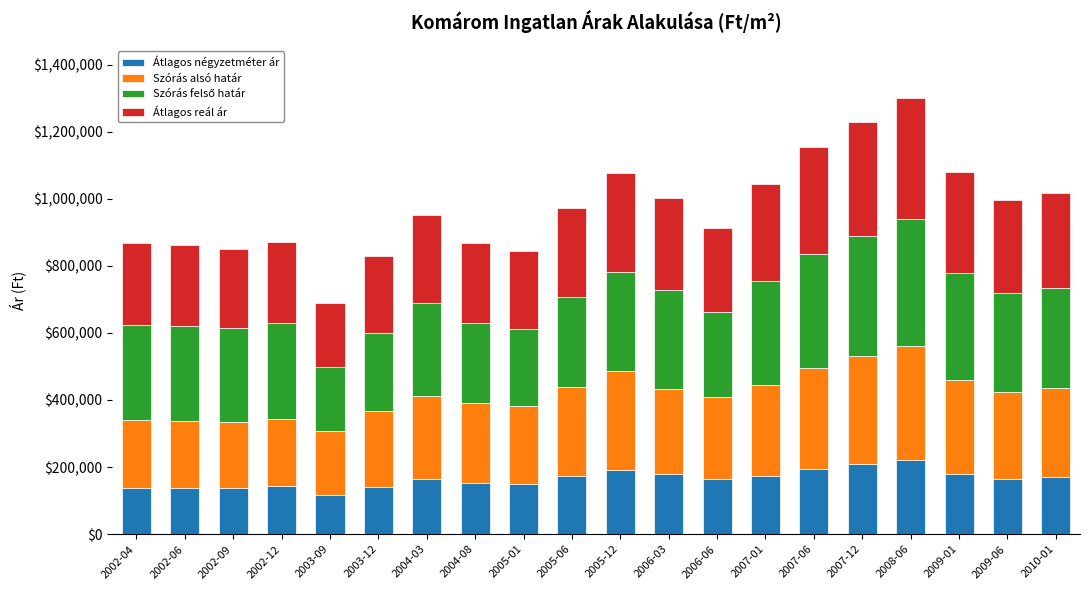

What is the total value across all series at 2007-06?

1155000